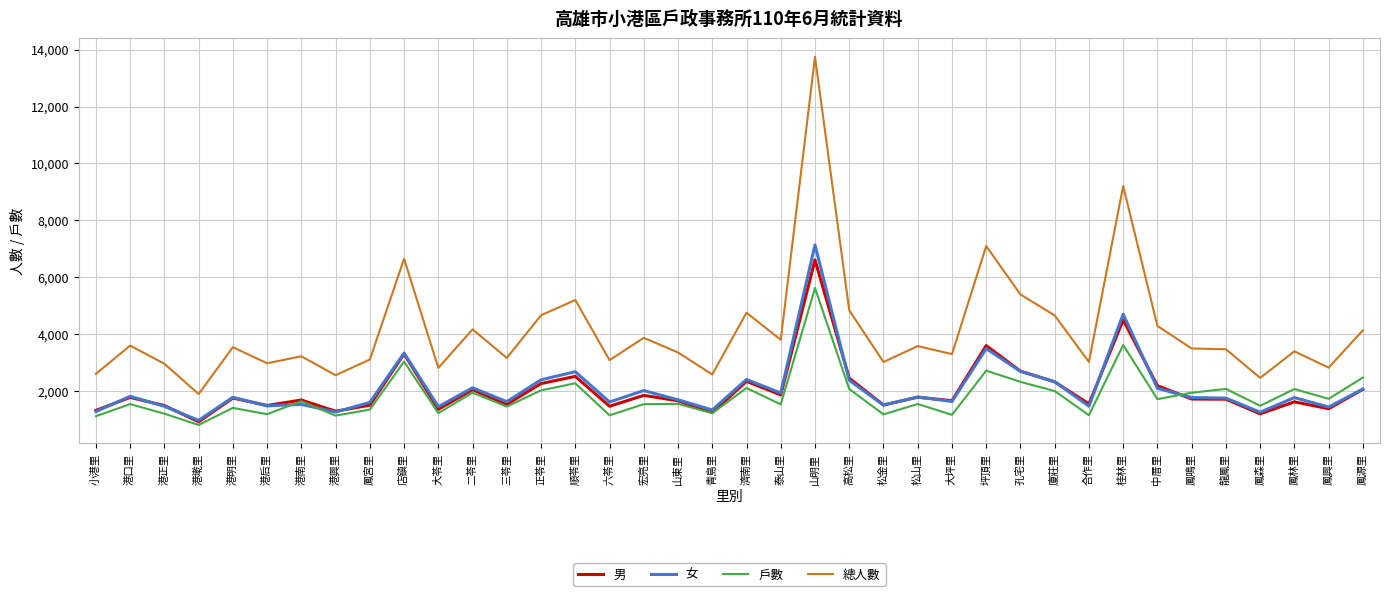

The value of 男 at 港南里 is 526. True or false?

False